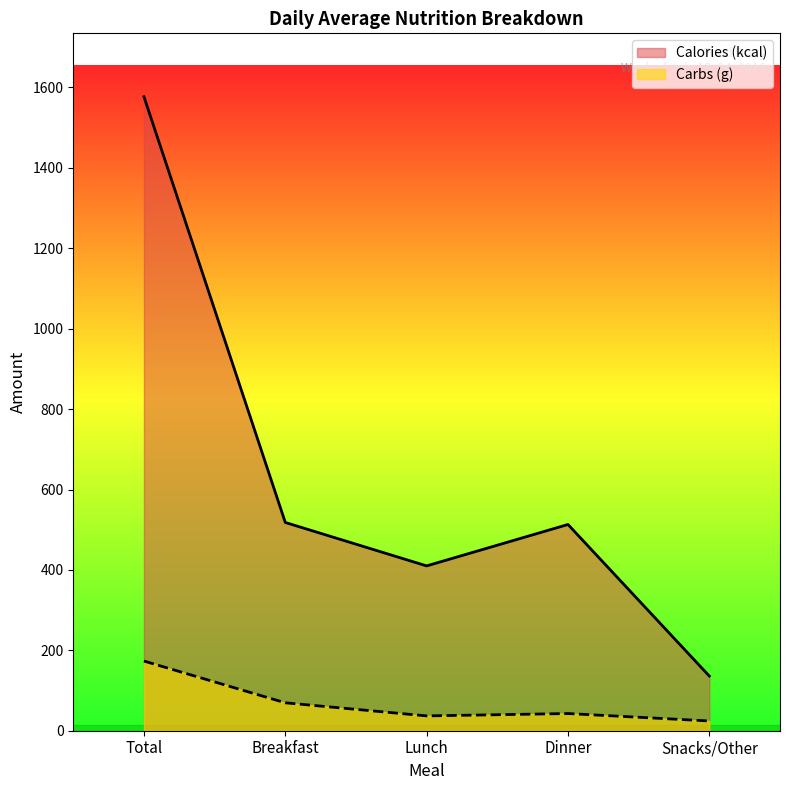

Is it true that Calories (kcal) line equals 650.6 at Lunch?

False